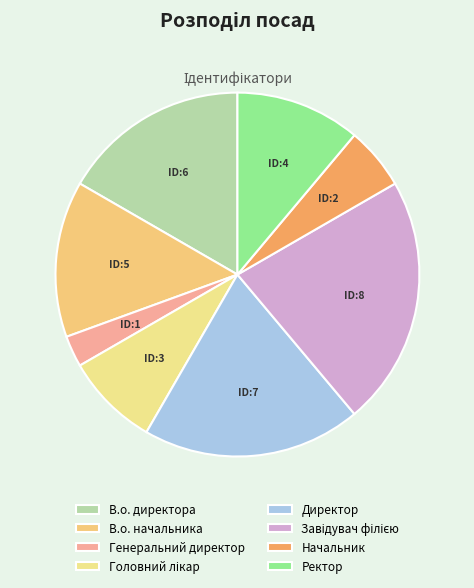

Which category has the biggest portion of the pie?

Завідувач філією